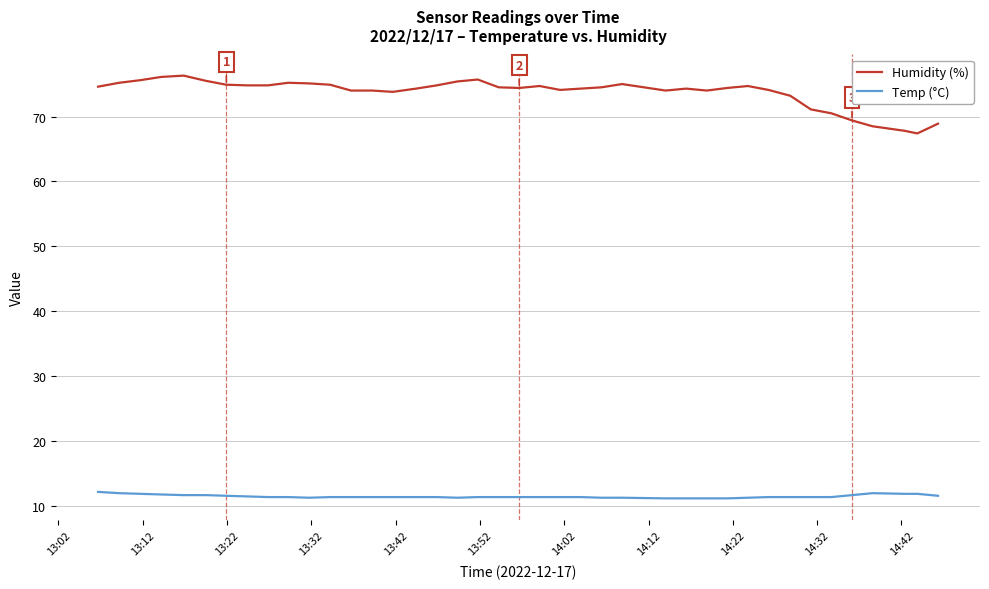

Rank the series by their maximum value, from lowest to highest.

Temp (°C), Humidity (%)